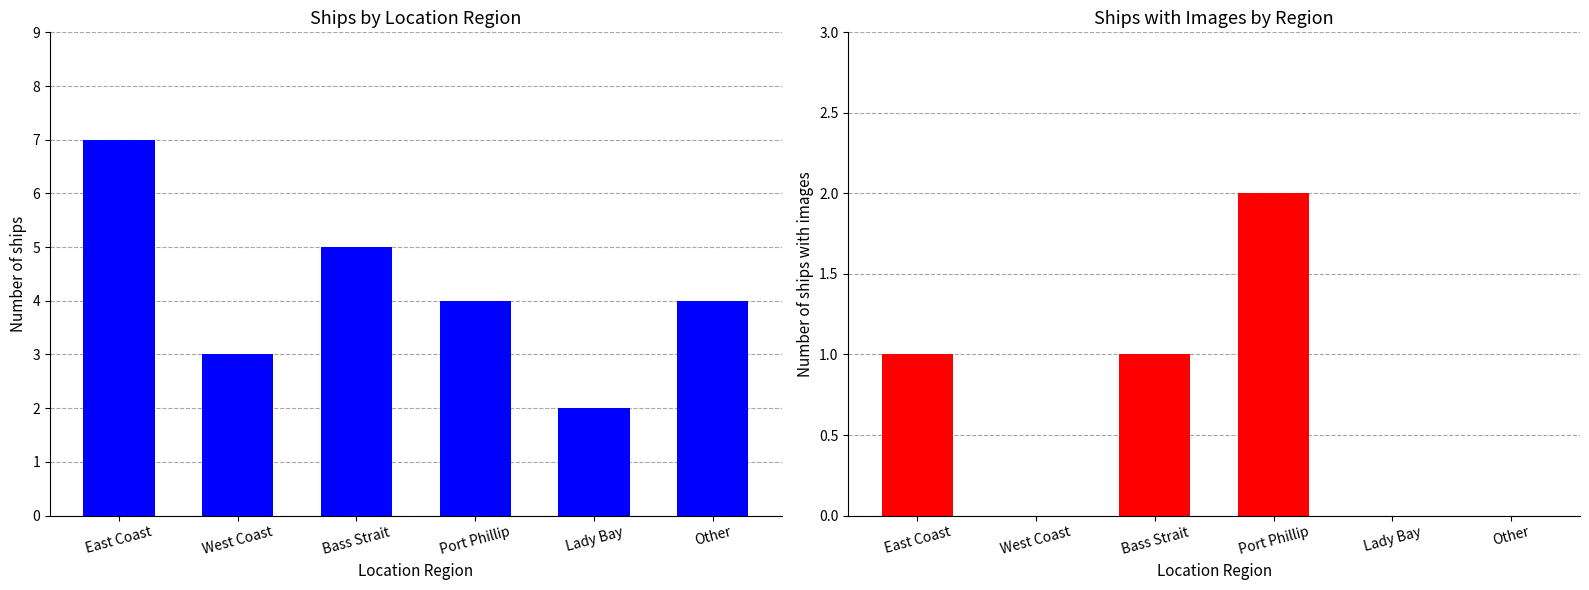

What is the difference between the maximum and minimum values in the Ships Count series?

5